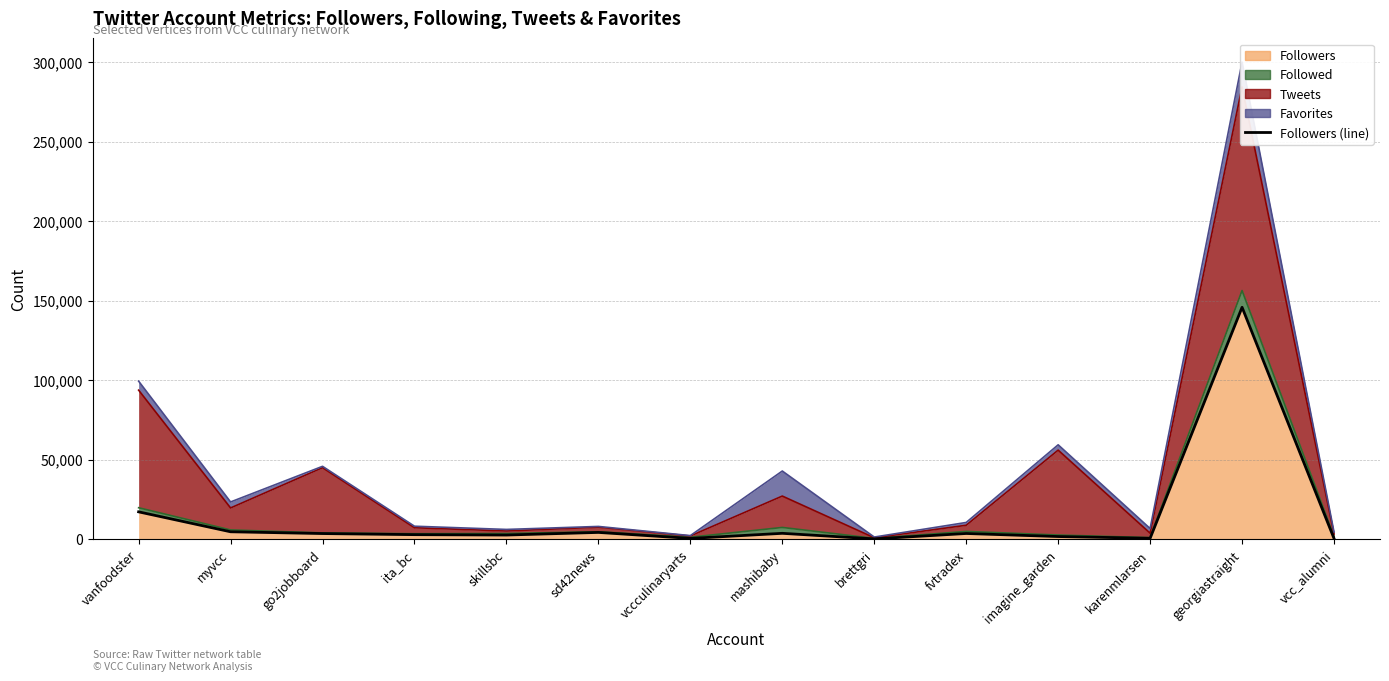

What is the difference between the values at sd42news and skillsbc?

1647